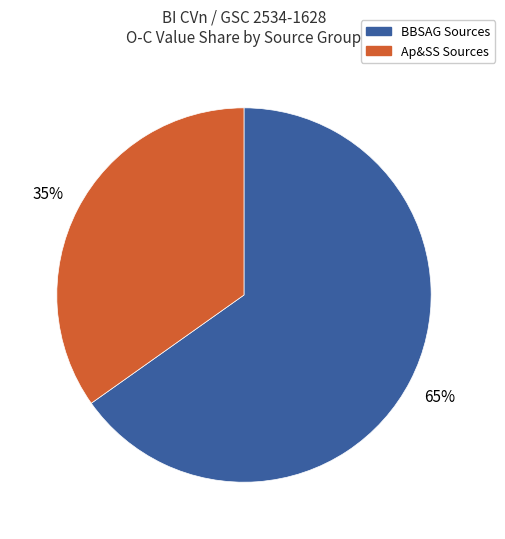

Is the sum of BBSAG Sources and Ap&SS Sources greater than half?

Yes